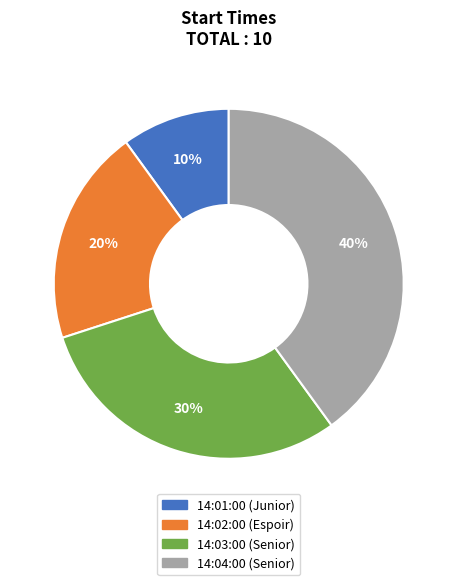

Count the number of slices in the pie.

4